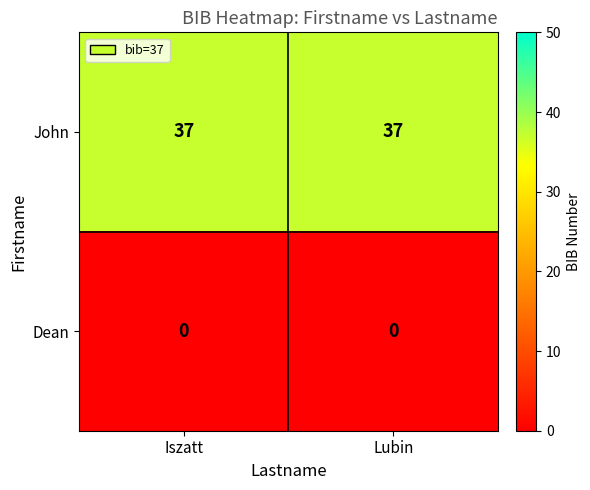

What is the difference between the highest and lowest values at Lubin?

37